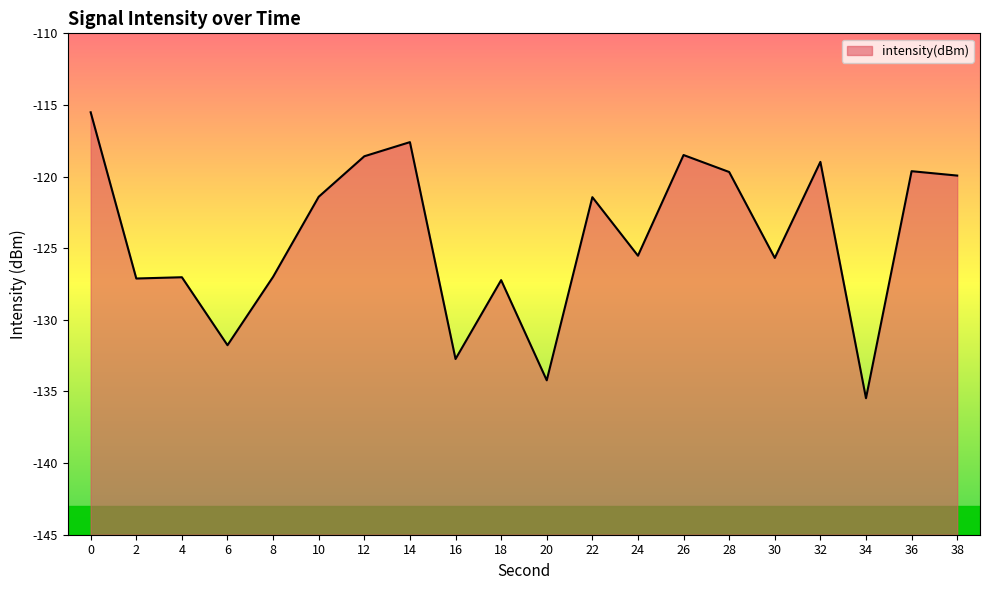

How many points are lower than both their immediate neighbors (excluding endpoints)?

7